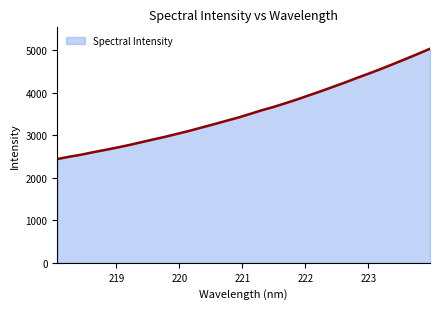

What is the smallest value displayed?

2444.4